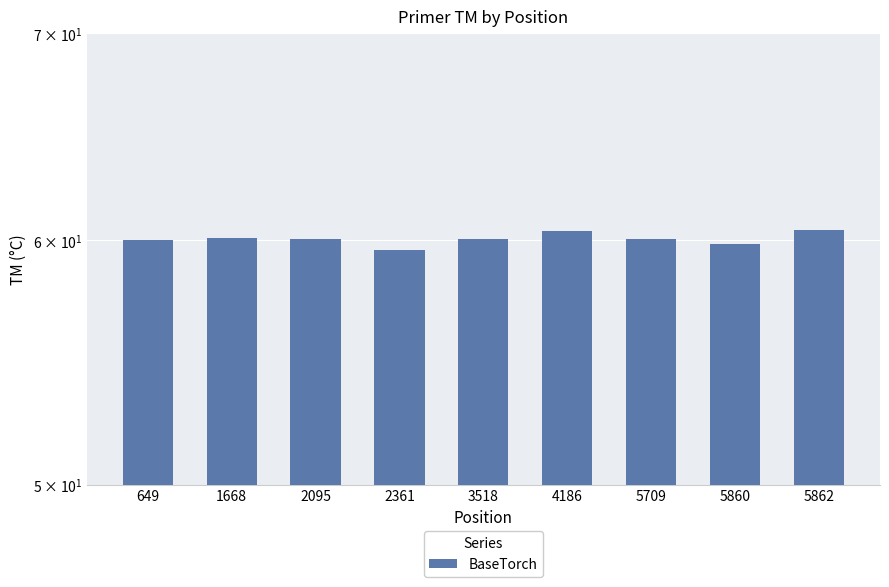

Rank the categories by value from lowest to highest.

2361, 5860, 649, 5709, 2095, 3518, 1668, 4186, 5862